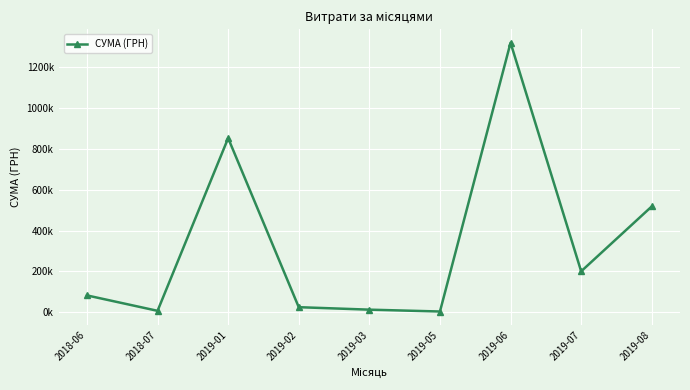

Does the chart have visible grid lines?

Yes